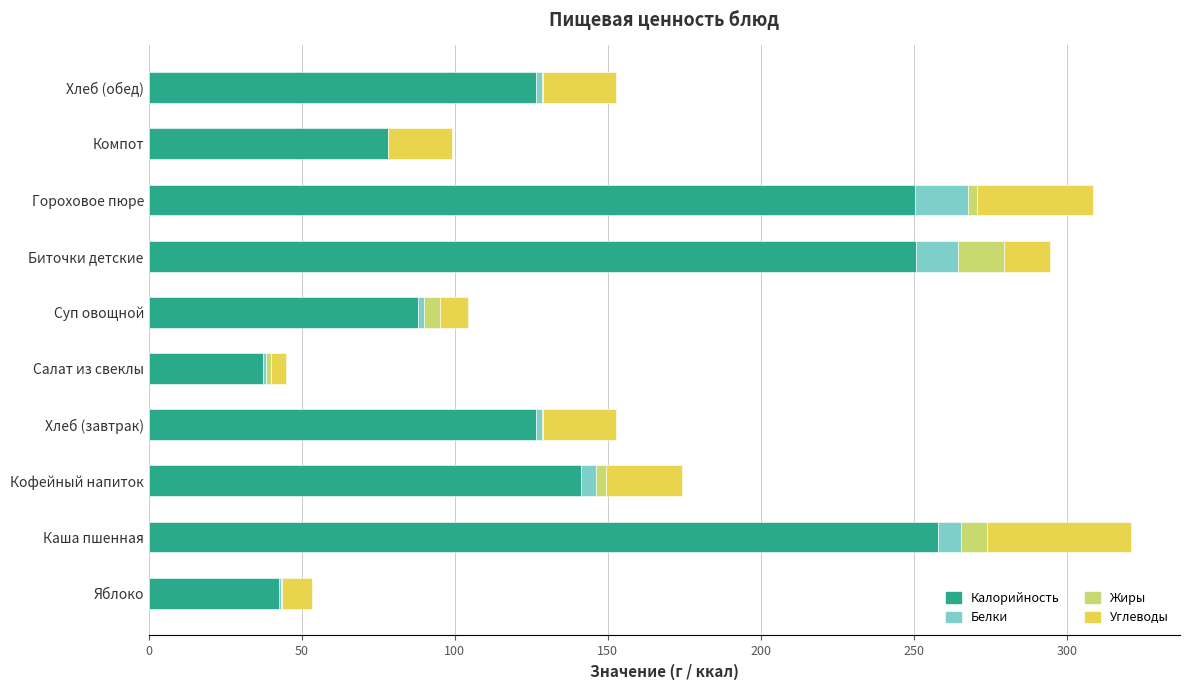

The Калорийность series shows 345.9 at Гороховое пюре. True or false?

False